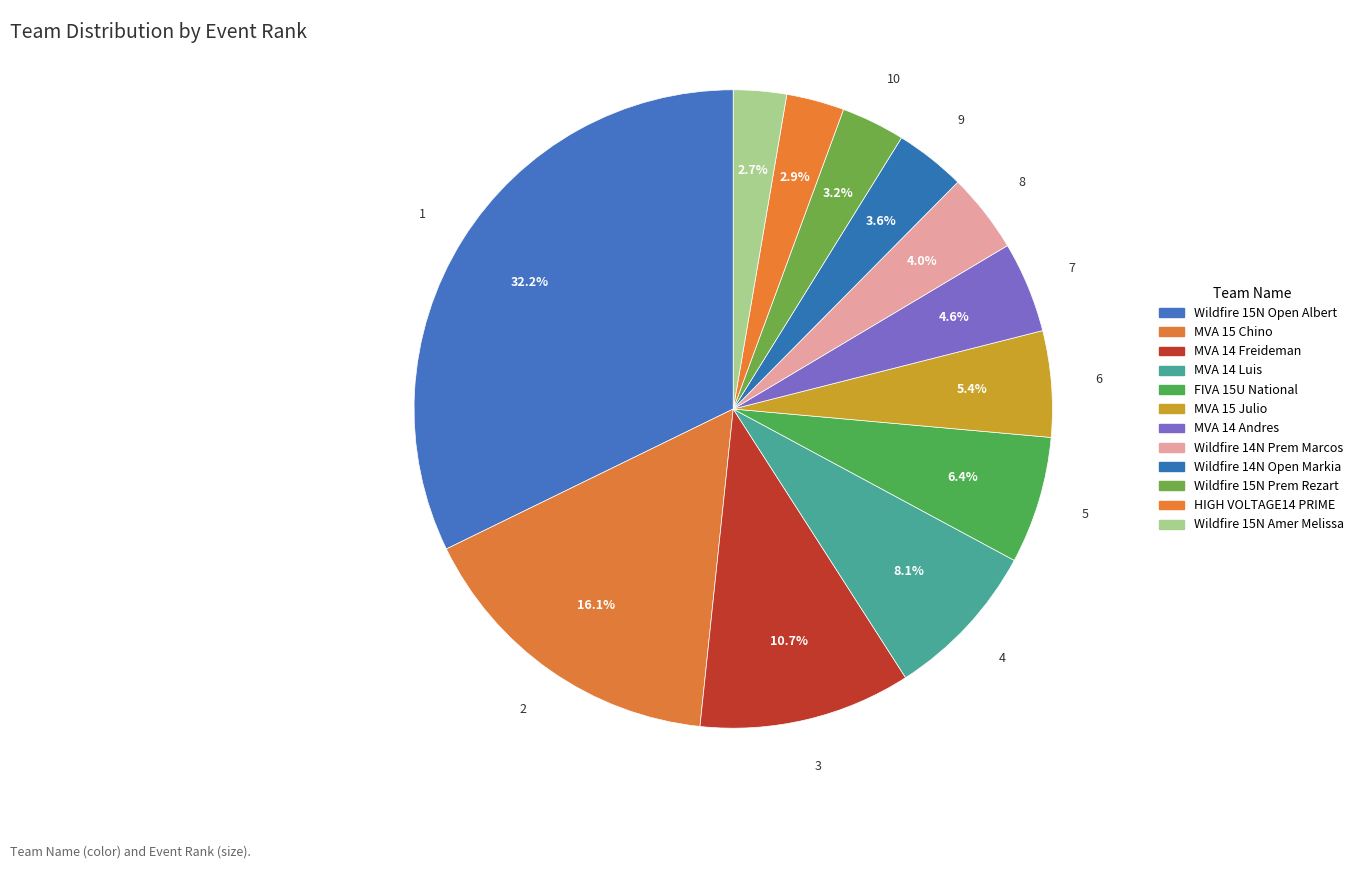

Combined, do MVA 14 Luis and MVA 14 Andres account for over 50%?

No